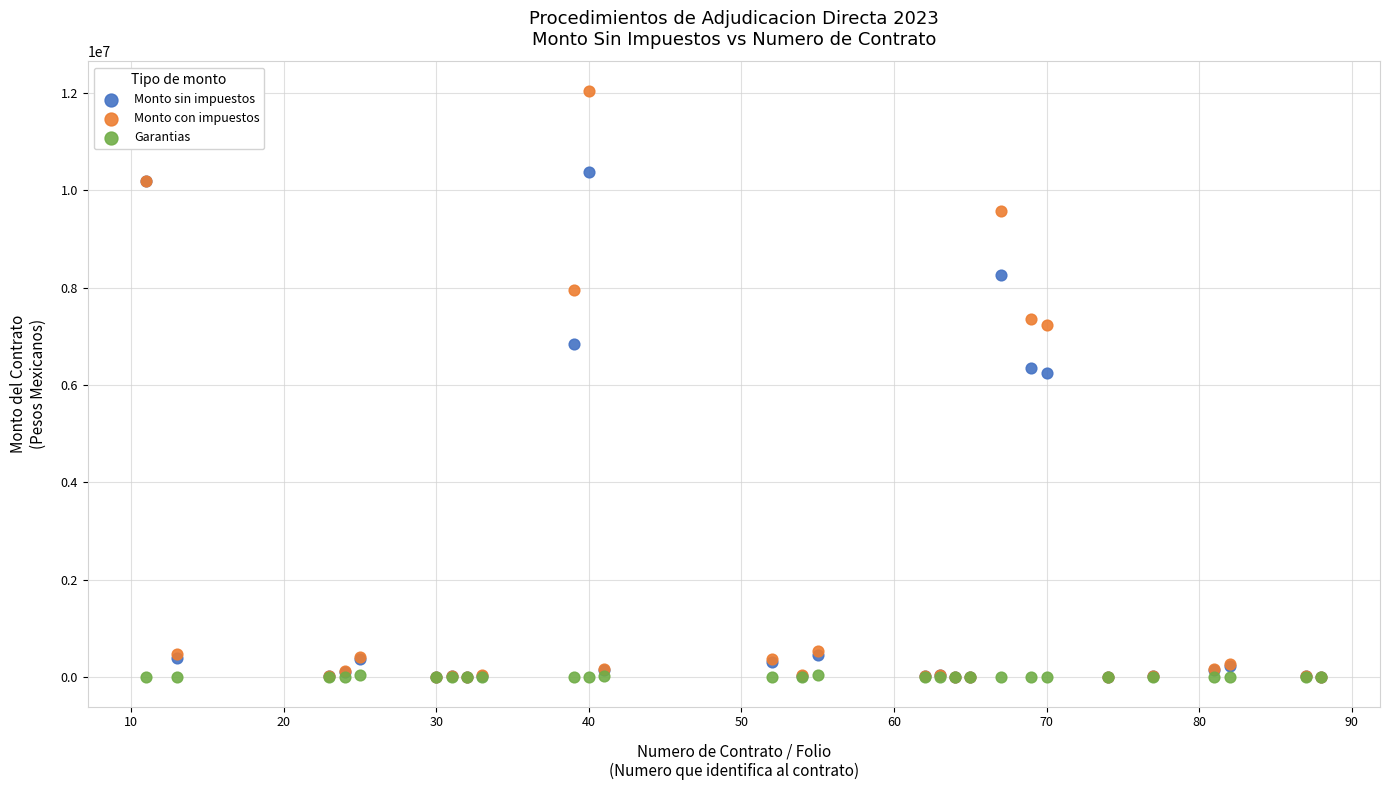

What are all the series names shown in the legend?

Monto sin impuestos, Monto con impuestos, Garantias